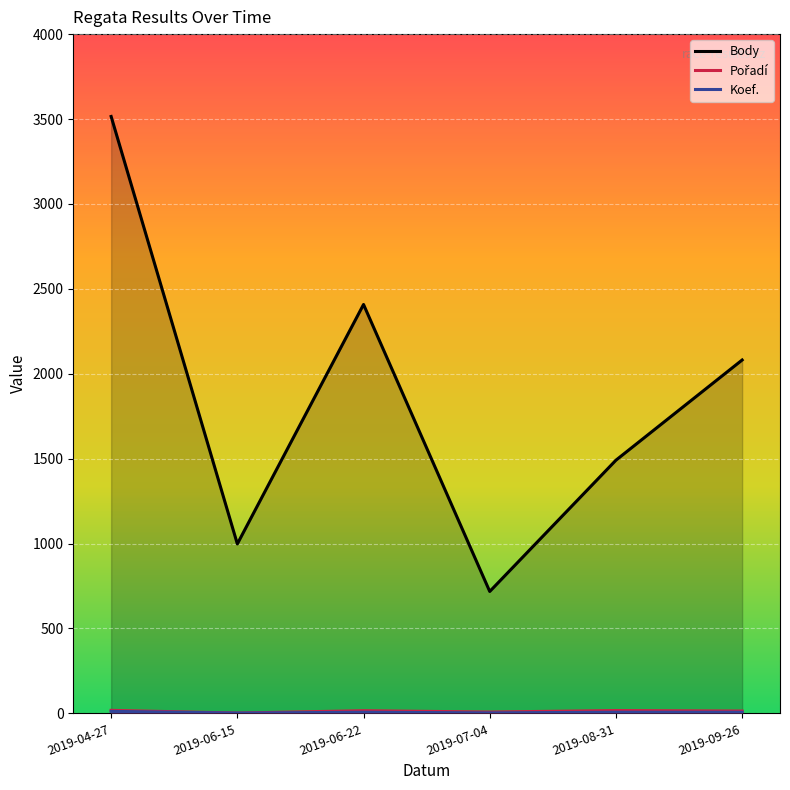

Which category has the lowest value across all series?

2019-06-15